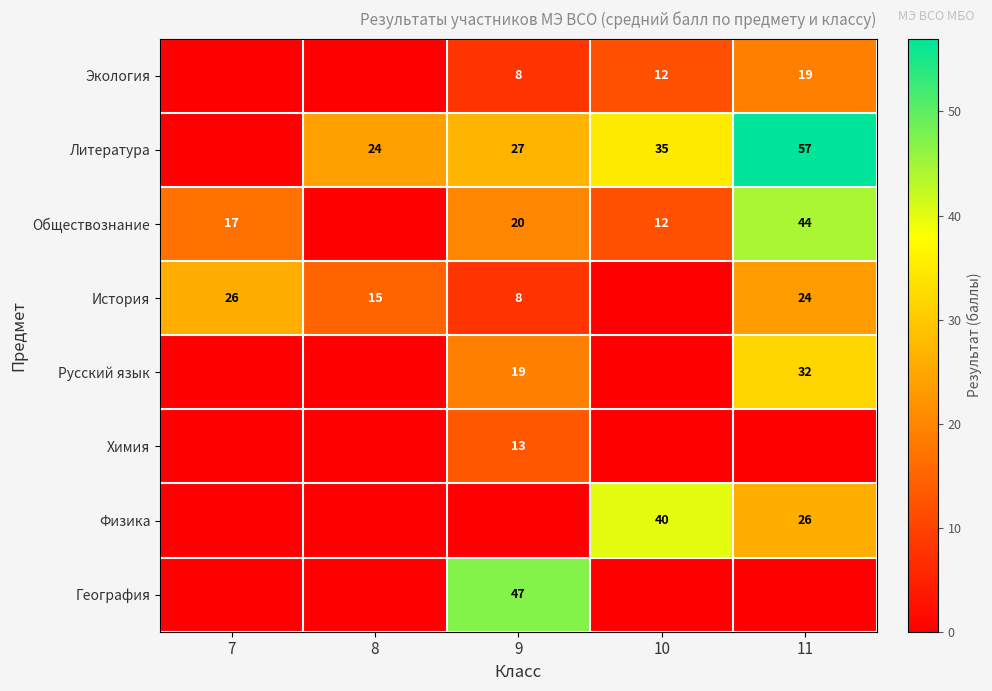

The История series shows 8 at 9. True or false?

True